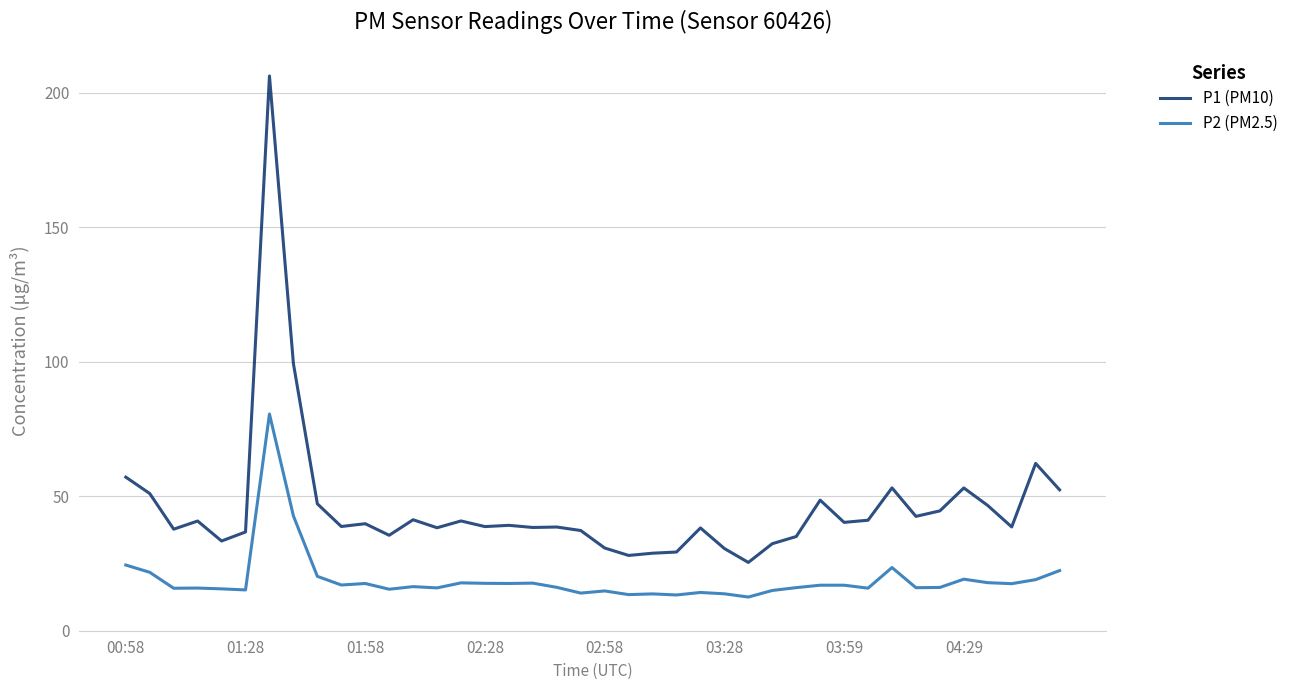

Which series has the largest total across all categories?

P1 (PM10)